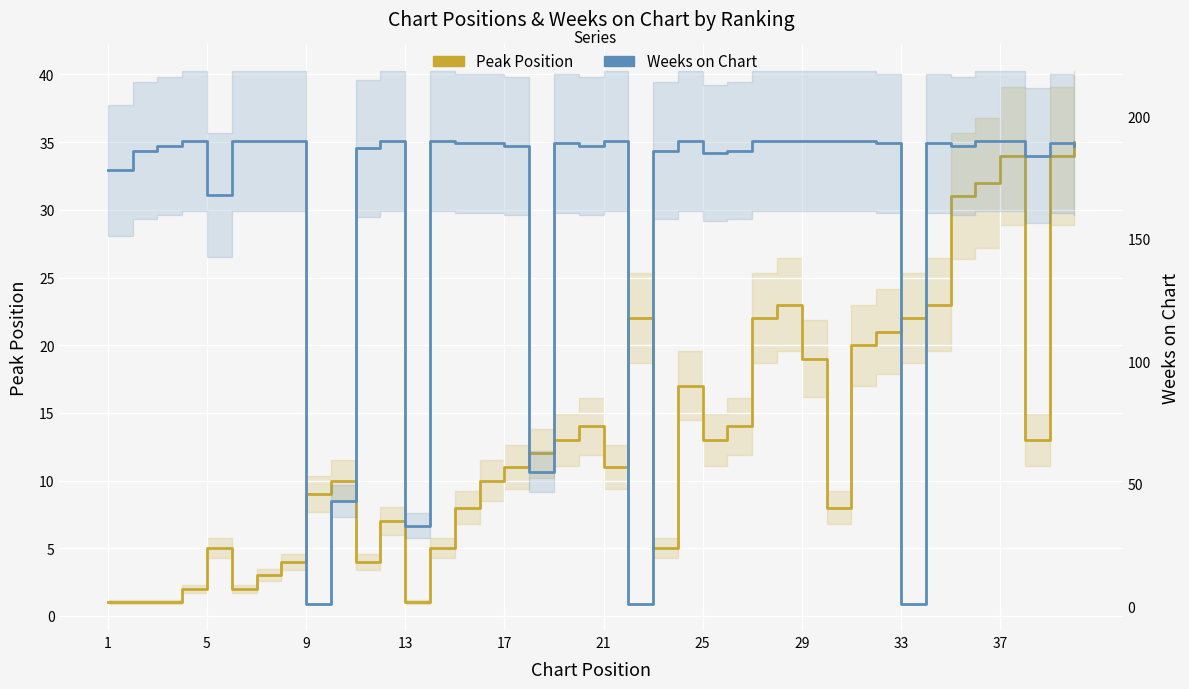

At how many categories does at least one series exceed 171?

33